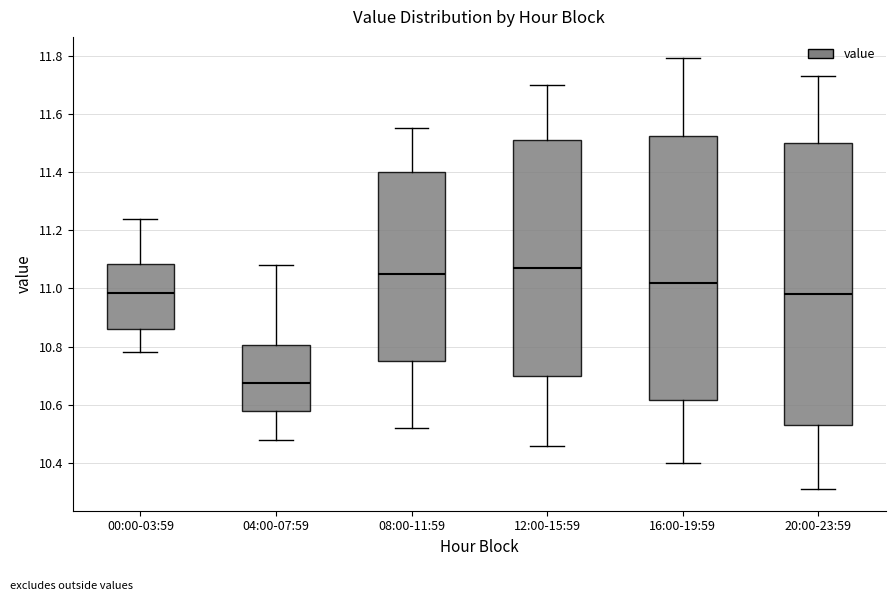

Which box's median line is the lowest?

04:00-07:59